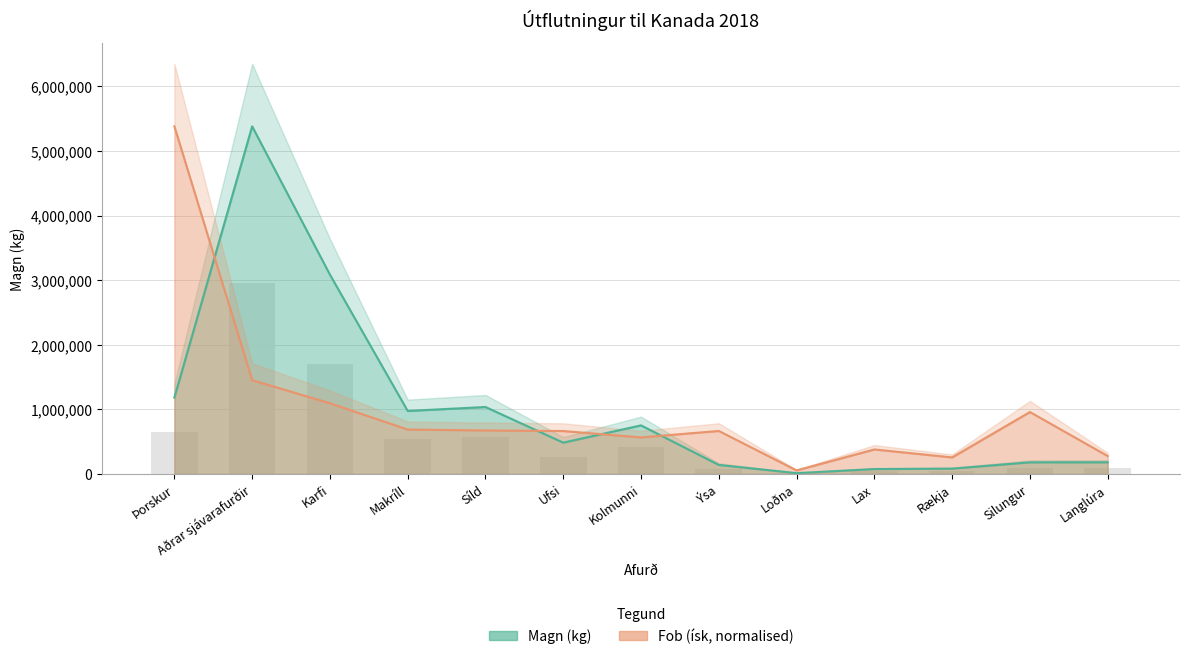

How many groups of bars are there?

13